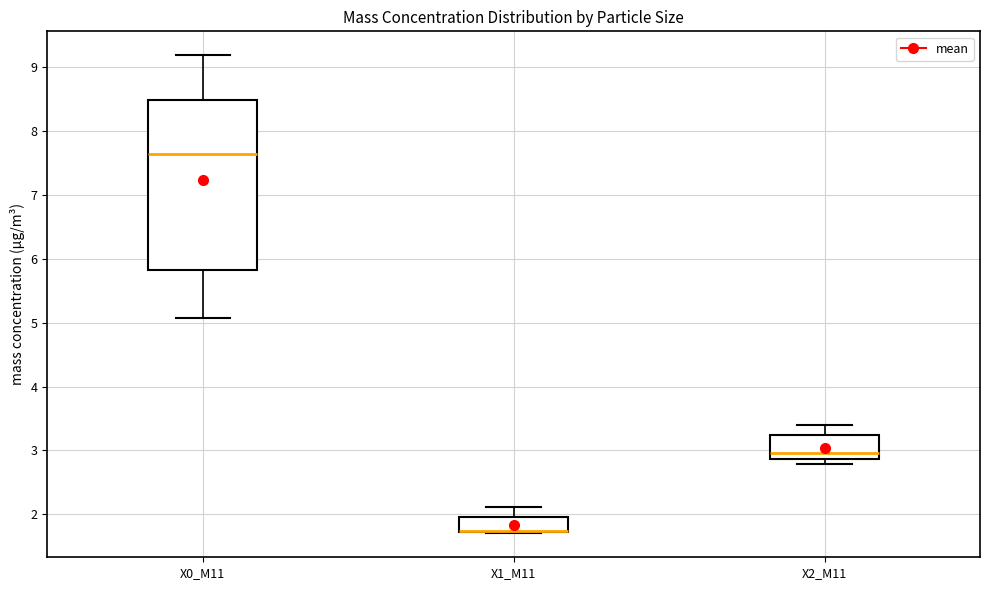

Reading left to right, read every box against the y-axis: the position of its median line, the range the box covers, and the ends of its whiskers. The values are not printed on the chart, so give them approximately, as read against the axis.

X0_M11: median 7.6, box 5.8 to 8.5, whiskers 5.1 to 9.2
X1_M11: median 1.7 (drawn on the box's lower edge), box 1.7 to 2.0, whiskers 1.7 to 2.1
X2_M11: median 3.0, box 2.9 to 3.2, whiskers 2.8 to 3.4